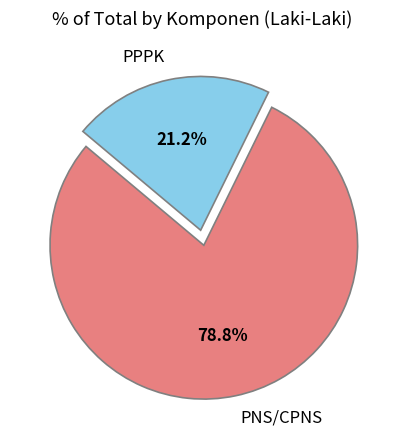

Does any single category account for the majority?

Yes